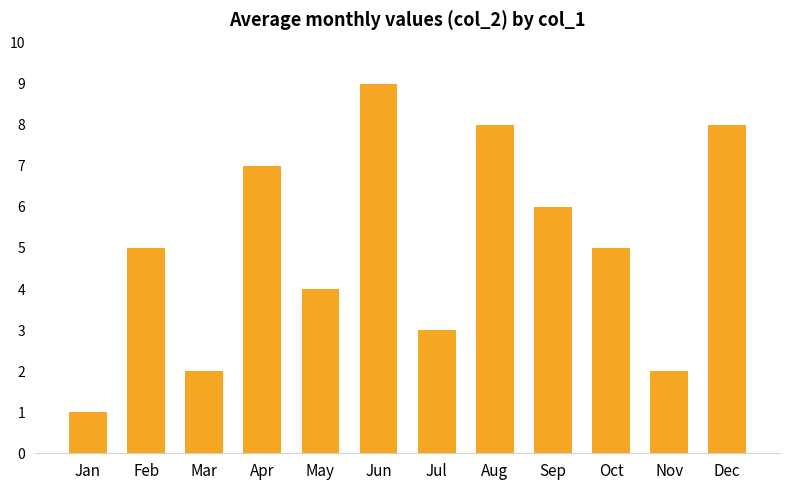

Which category has the lowest value across all series?

Jan